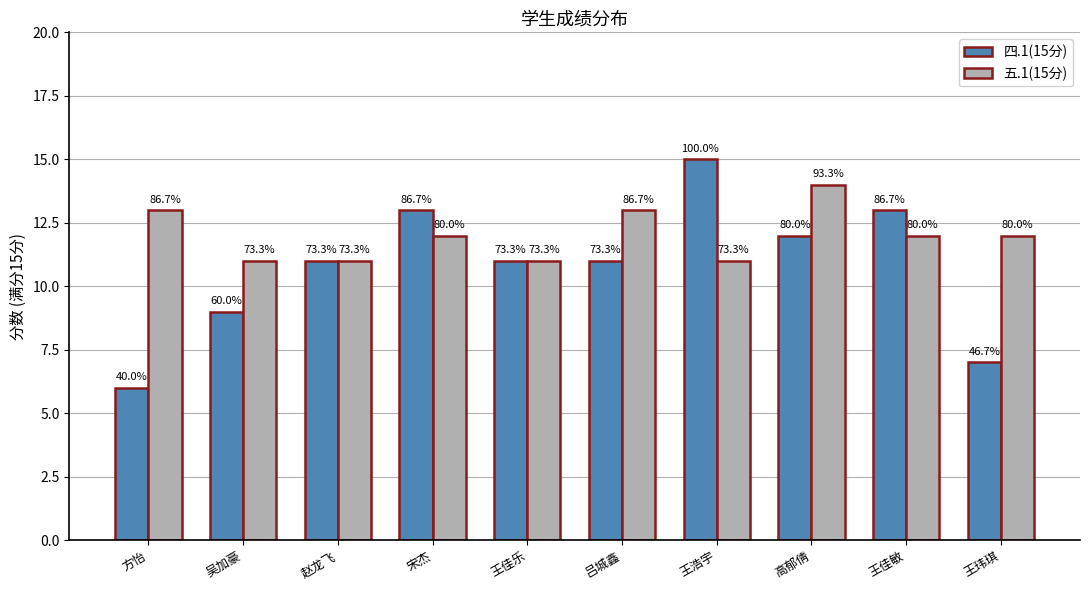

The 五.1(15分) series shows 4 at 王玮琪. True or false?

False